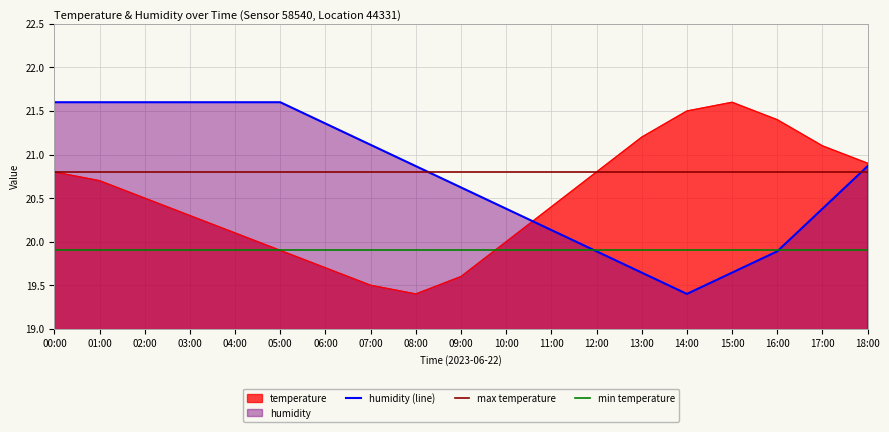

True or false: temperature has more than 2 interior local peaks.

False